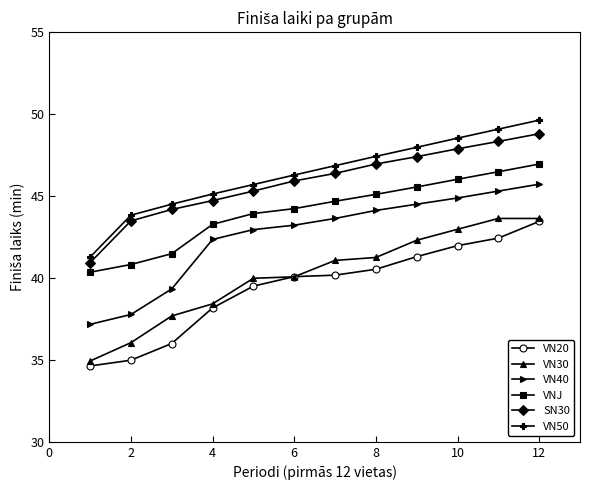

True or false: VN20 and VN50 intersect in this chart.

False